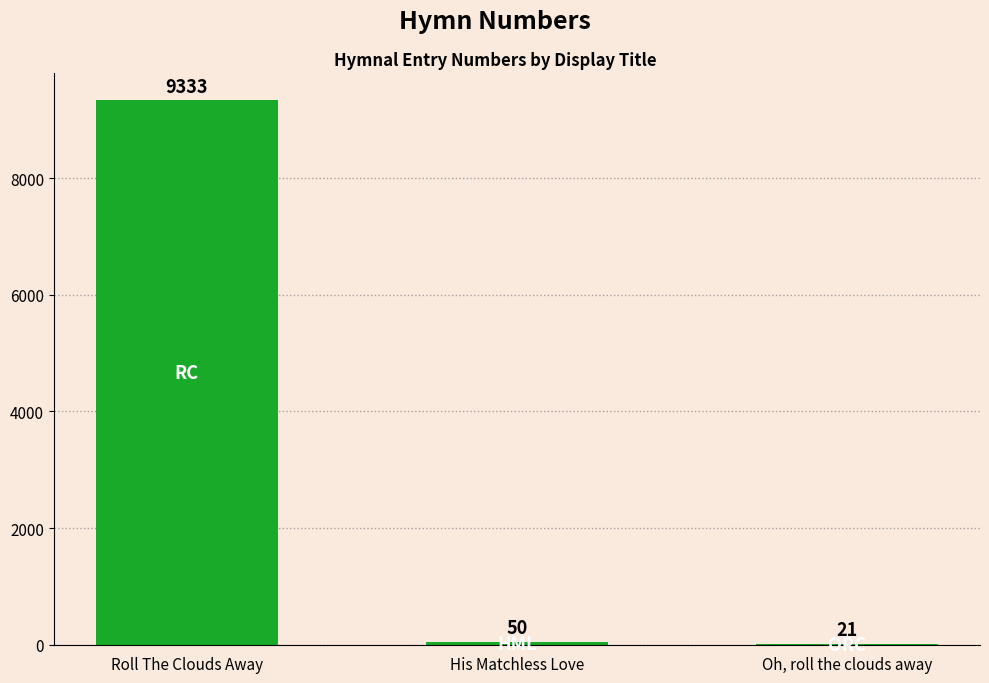

At which category does the chart reach its peak across all series?

Roll The Clouds Away